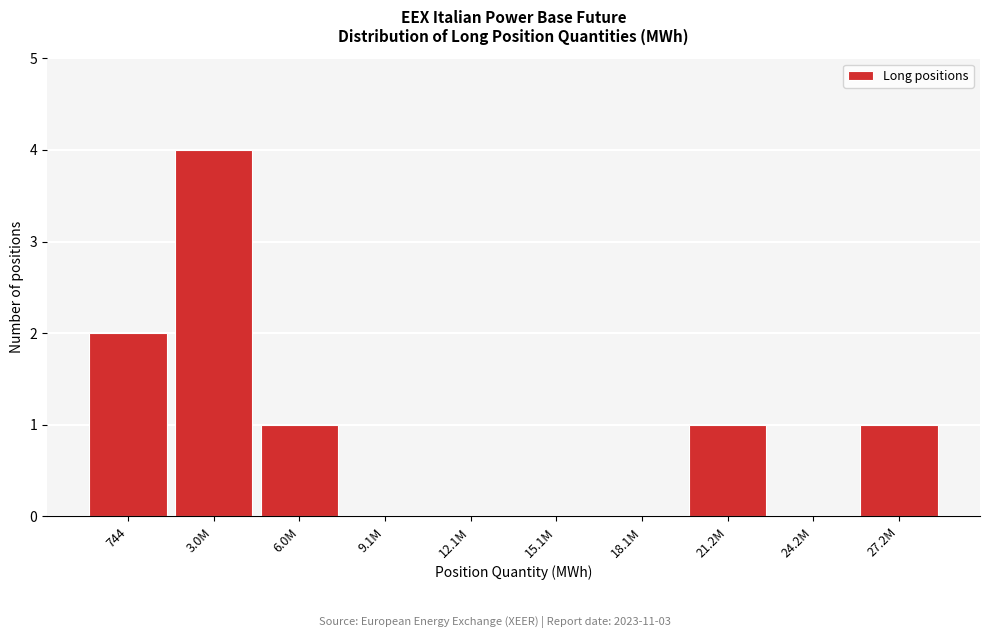

Reading left to right, what are all the values shown in this chart?

744=2	3.0M=4	6.0M=1	9.1M=0	12.1M=0	15.1M=0	18.1M=0	21.2M=1	24.2M=0	27.2M=1